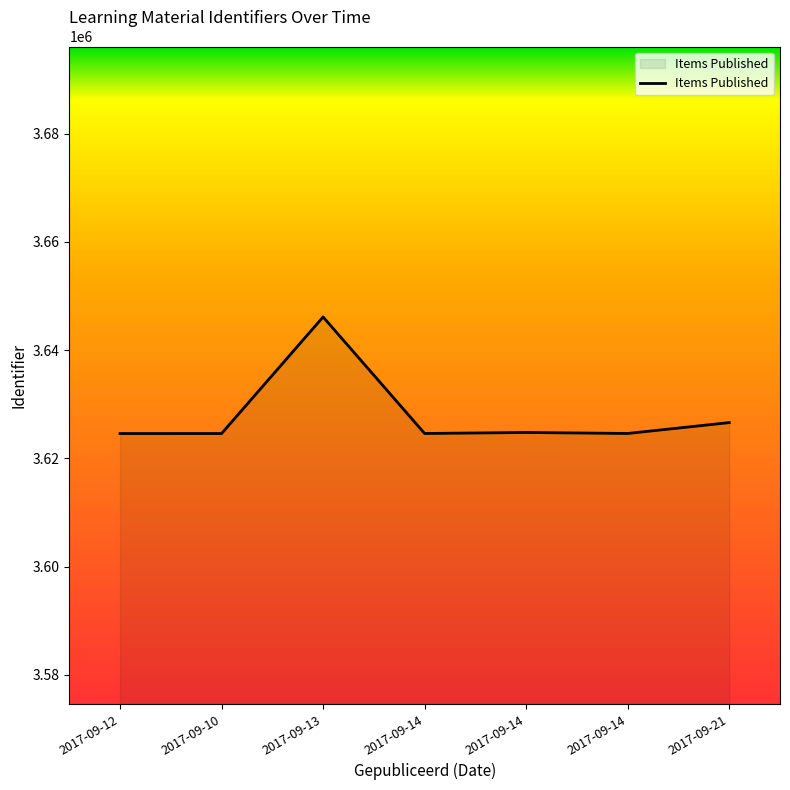

The value at 2017-09-14 is 3624604. True or false?

True